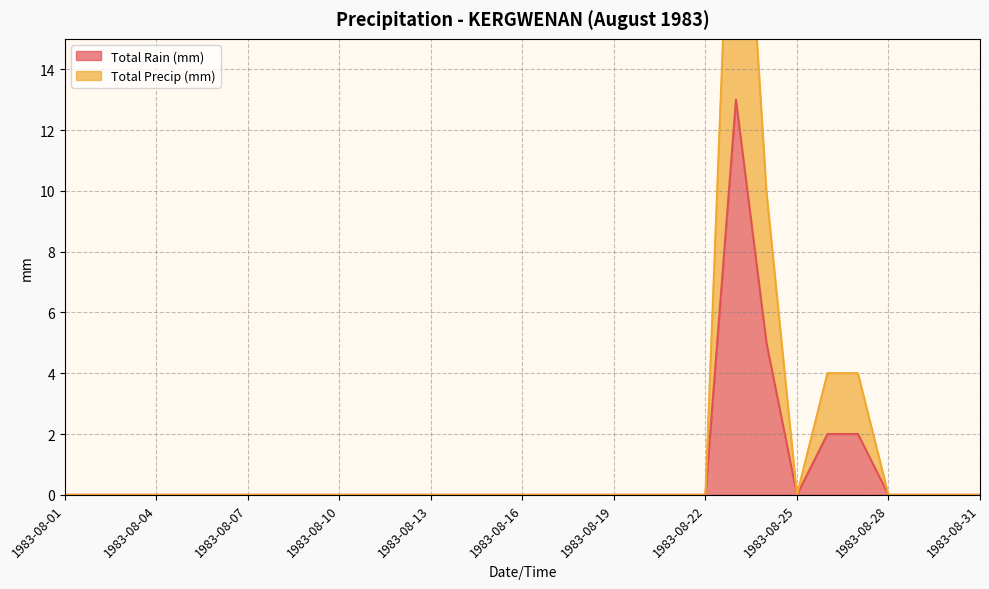

Which series changed the most between 1983-08-02 and 1983-08-25?

Total Rain (mm)